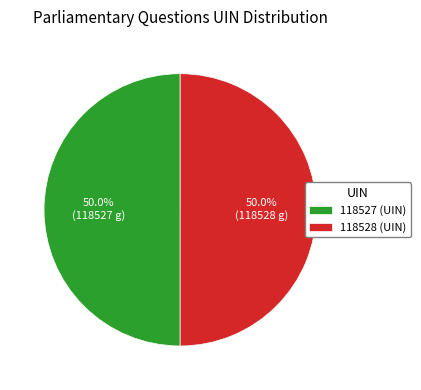

How many slices are in this pie chart?

2